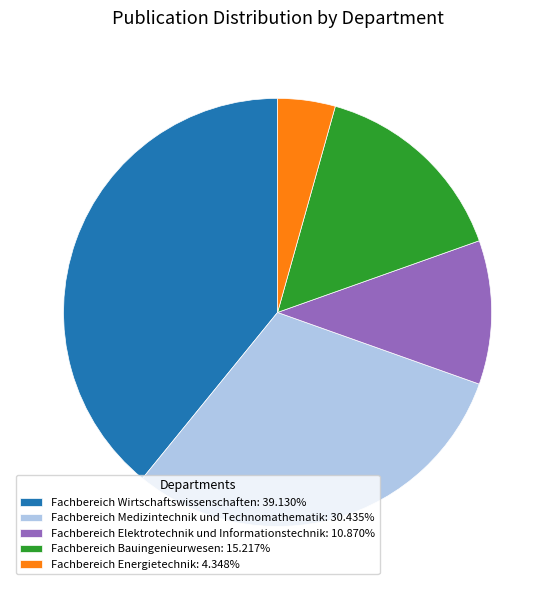

How many slices are in this pie chart?

5